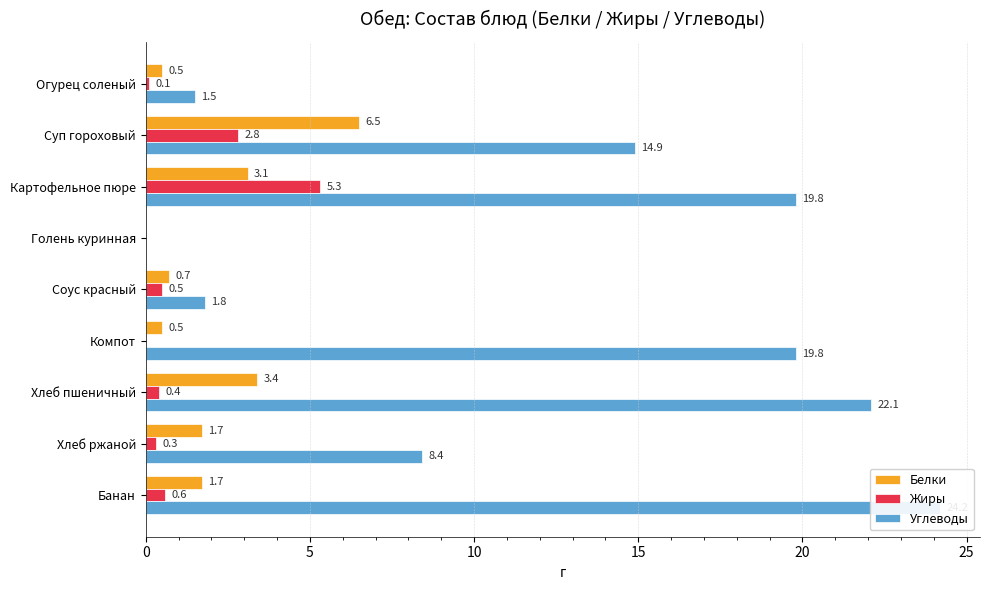

What is the maximum value for Белки?

6.5